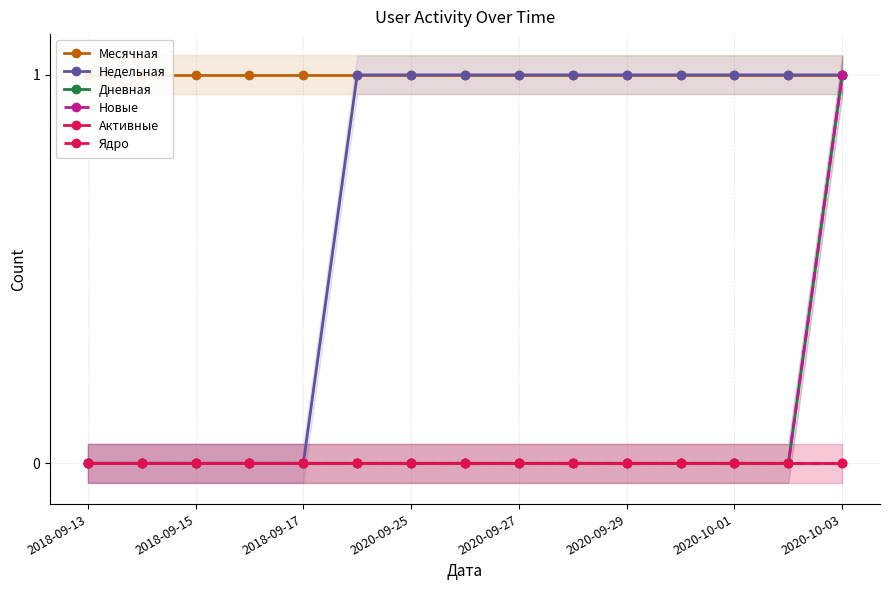

List the series in order of their peak value, highest first.

Месячная, Недельная, Дневная, Новые, Активные, Ядро